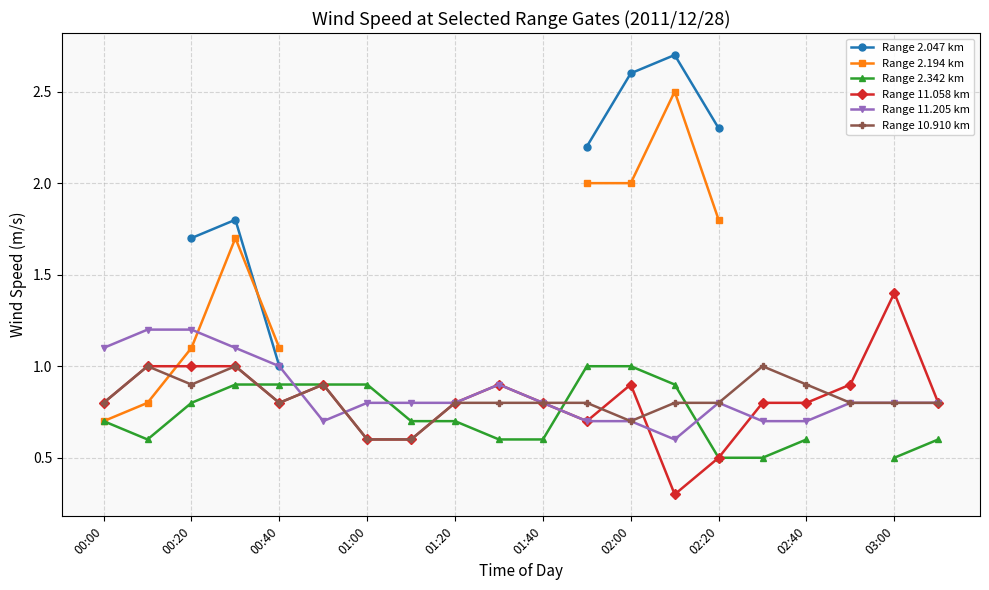

Rank the series at 15 from highest to lowest value.

Range 2.047 km, Range 2.194 km, Range 10.910 km, Range 11.058 km, Range 11.205 km, Range 2.342 km